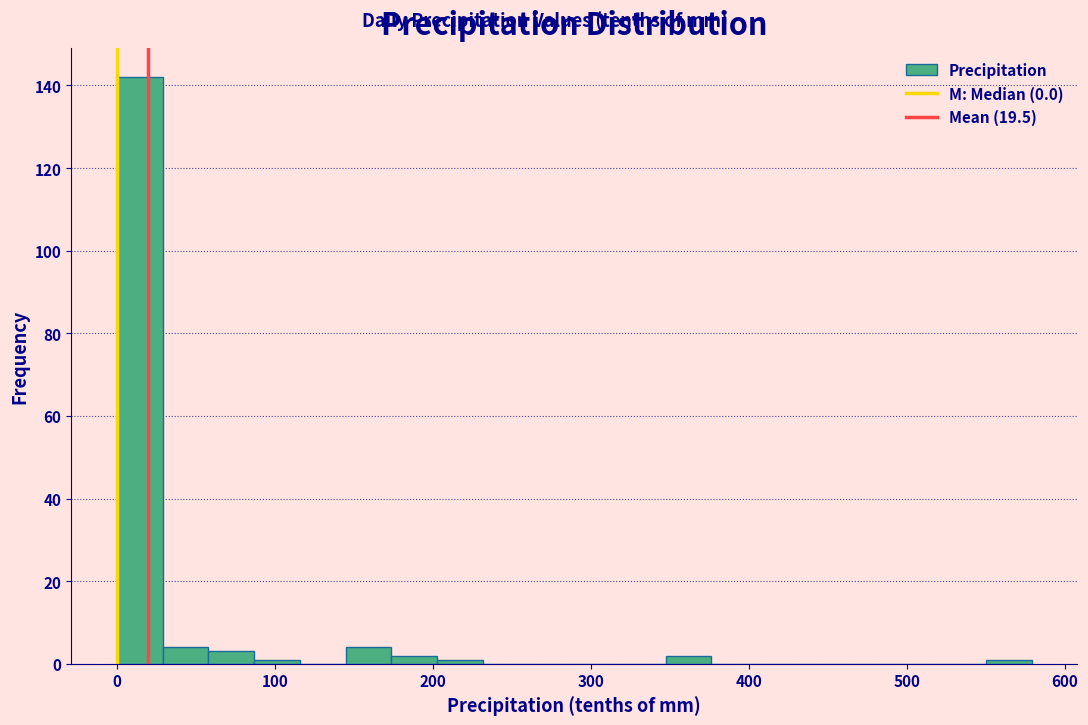

Read against the x-axis, roughly where is the centre of the tallest bar?

10